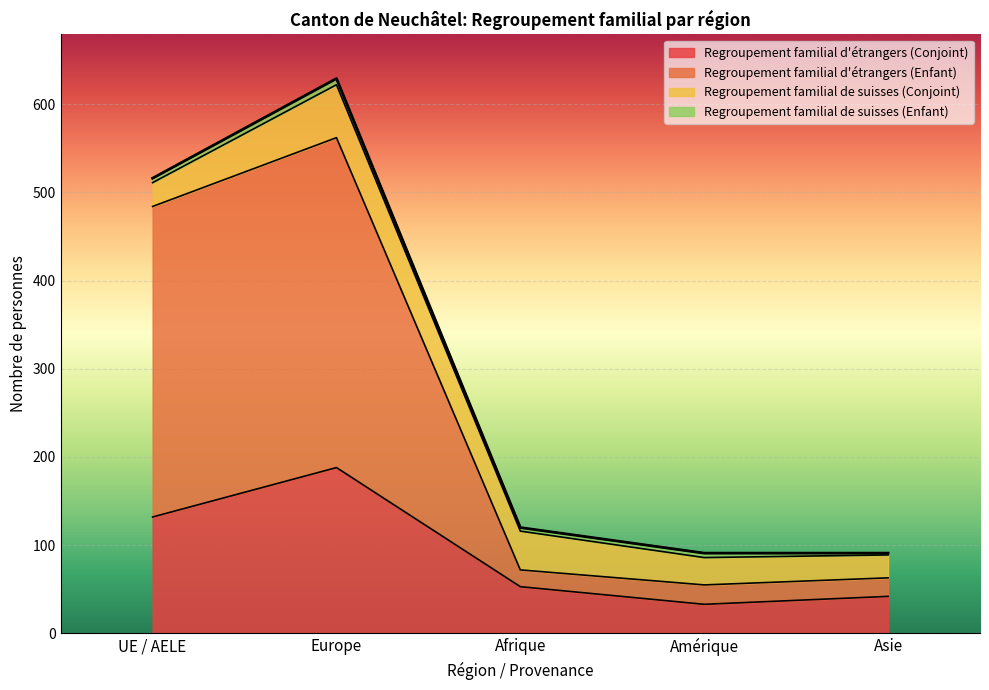

Which series has the largest range (max minus min)?

Regroupement familial d'étrangers (Enfant)